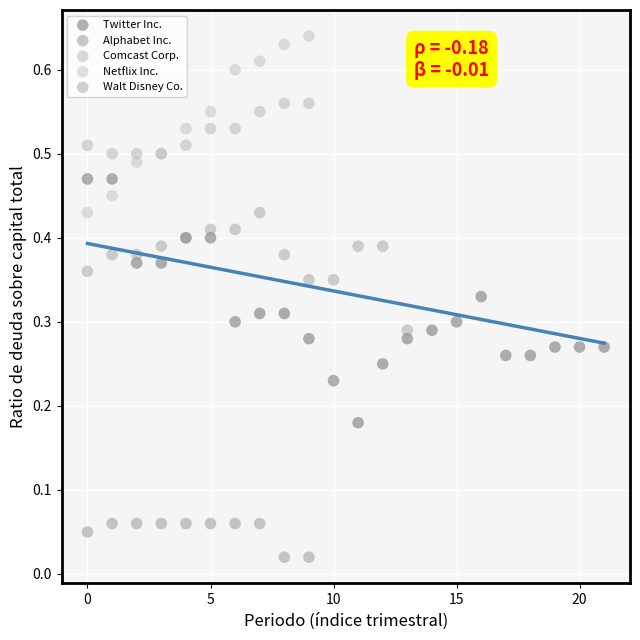

Which series reaches the minimum Y coordinate?

Alphabet Inc.